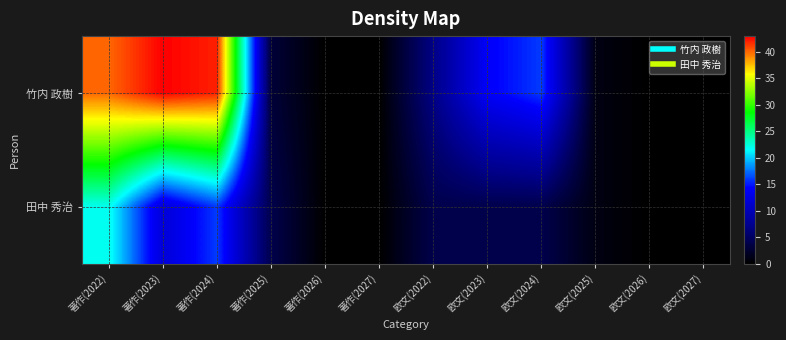

Between 著作(2023) and 欧文(2026), which series saw the biggest shift?

竹内 政樹